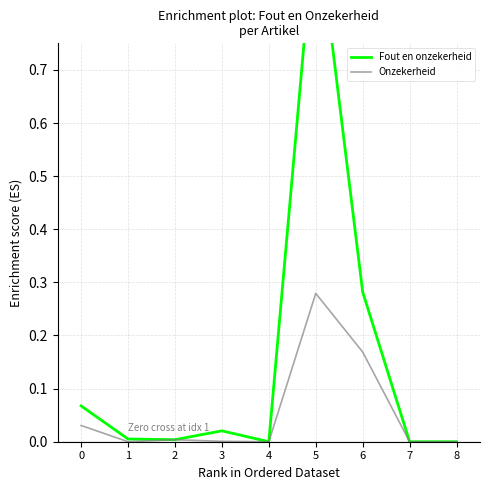

Reading left to right, extract all data points from this chart.

Fout en onzekerheid: 0.1	0.0	0.0	0.0	0.0	1.0	0.3	0.0	0.0
Onzekerheid: 0.0	0.0	0.0	0.0	0.0	0.3	0.2	0.0	0.0